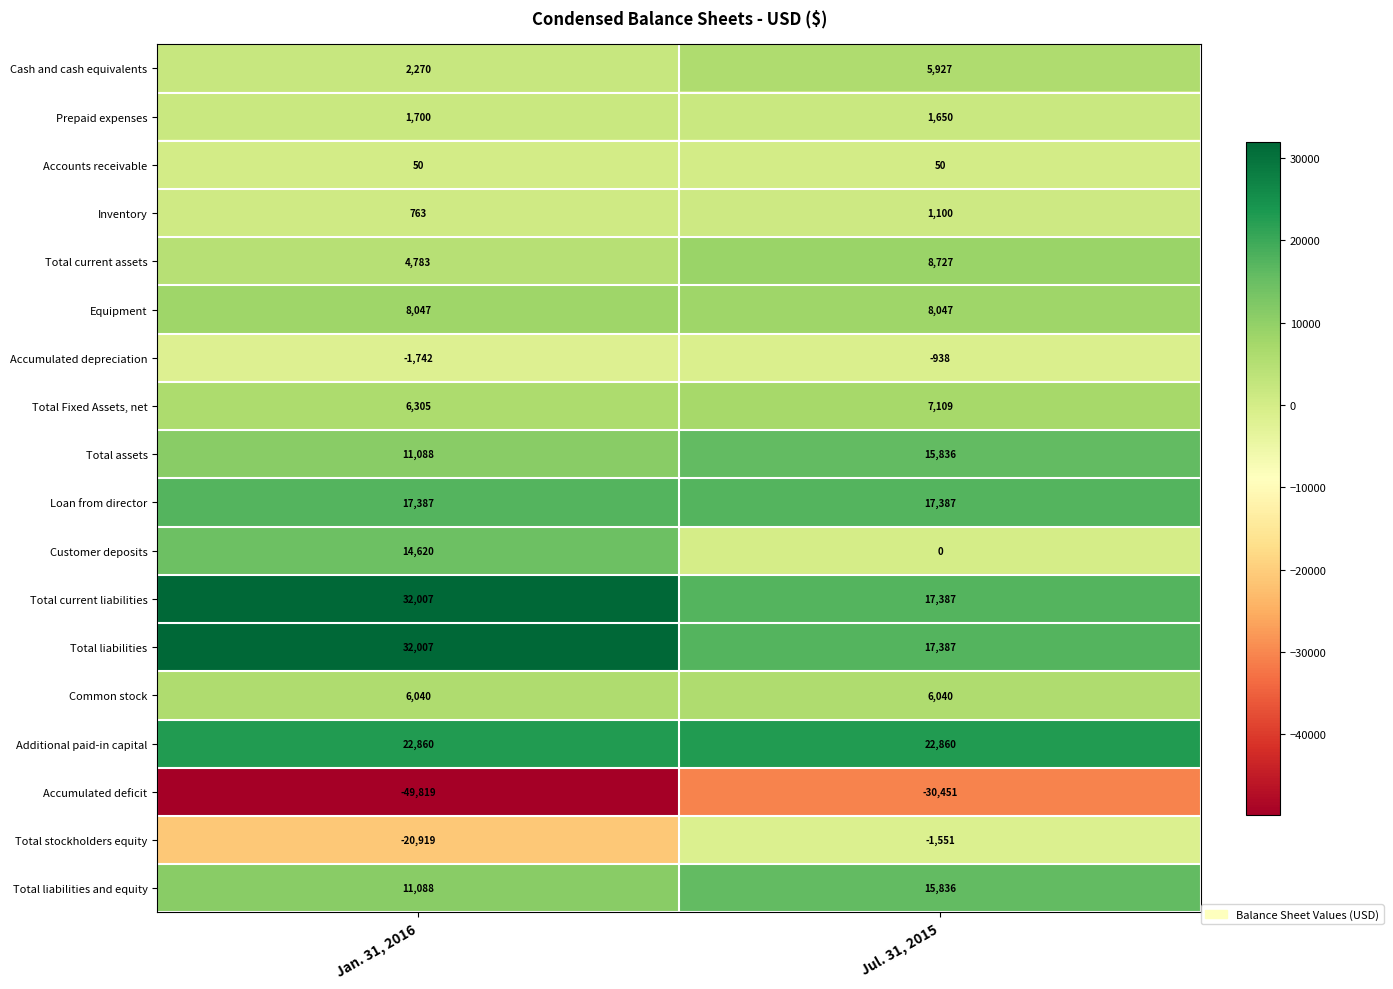

The value of Loan from director at Jan. 31, 2016 is 17387. True or false?

True